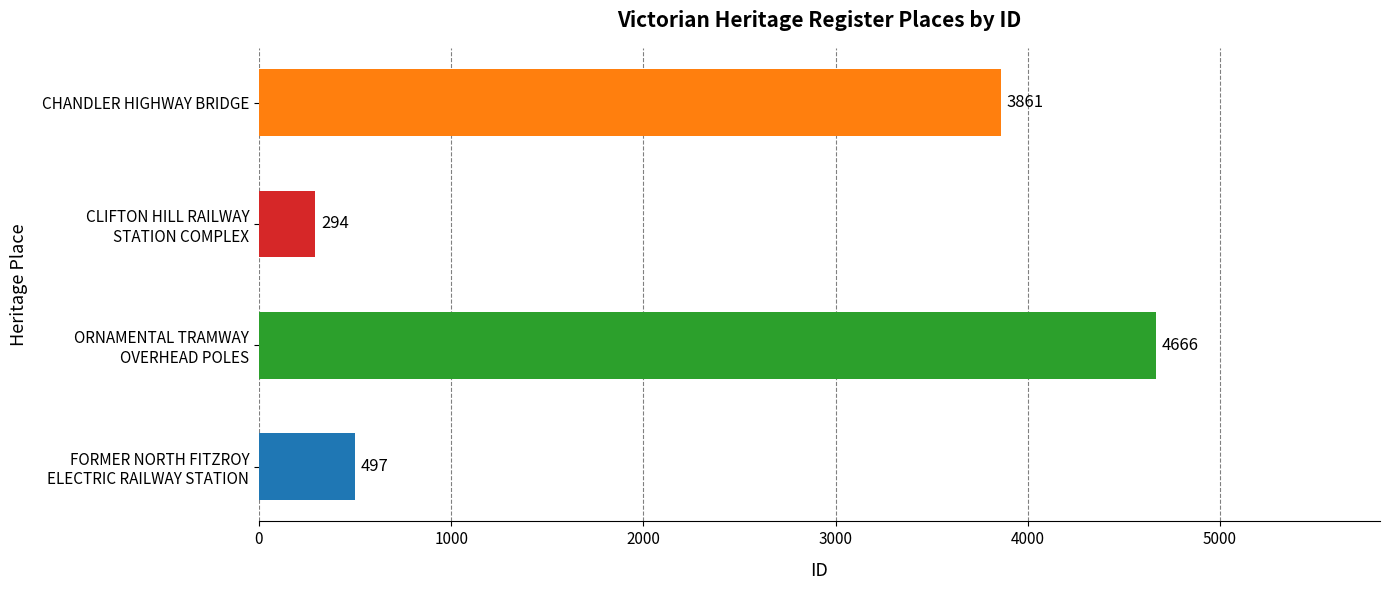

List the labels in order of value, smallest first.

CLIFTON HILL RAILWAY
STATION COMPLEX, FORMER NORTH FITZROY
ELECTRIC RAILWAY STATION, CHANDLER HIGHWAY BRIDGE, ORNAMENTAL TRAMWAY
OVERHEAD POLES